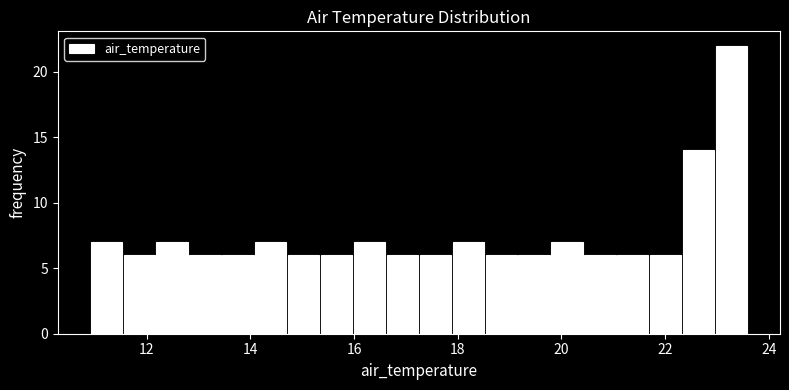

Around what value on the x-axis is the tallest bar? Give the approximate position of its centre, as read against the axis.

23.2